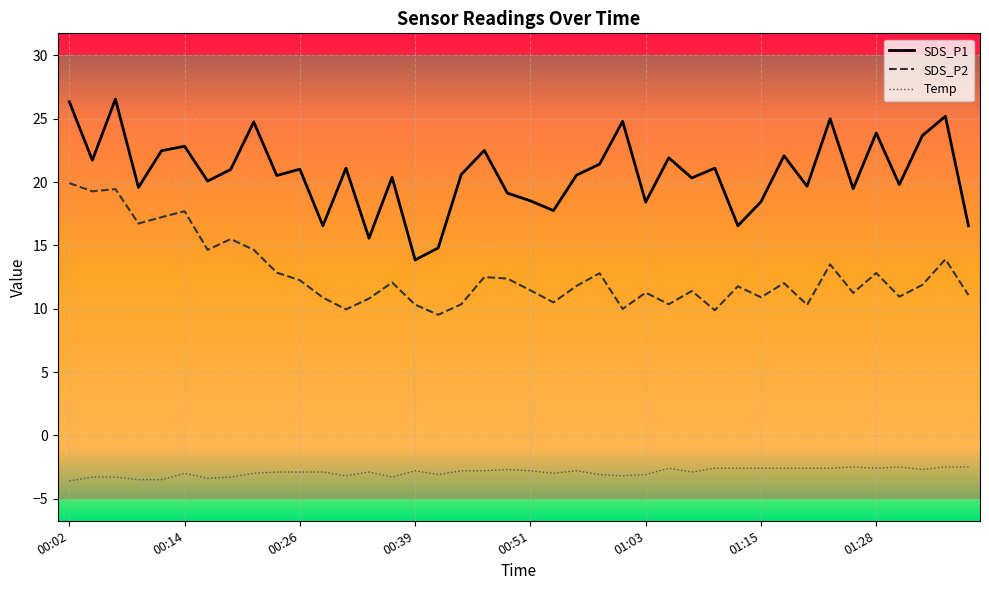

True or false: Temp and SDS_P1 cross at least once.

False